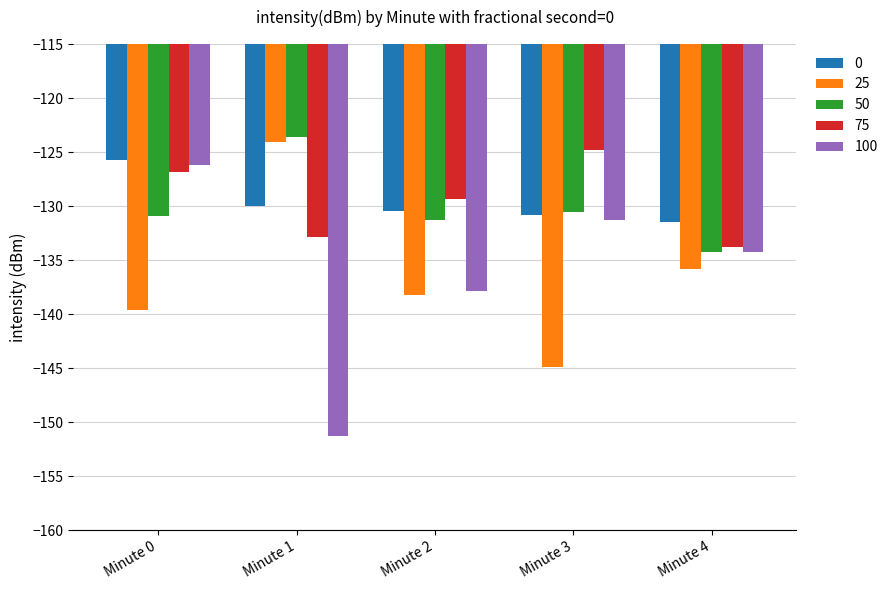

How many categories are shown in the chart?

5